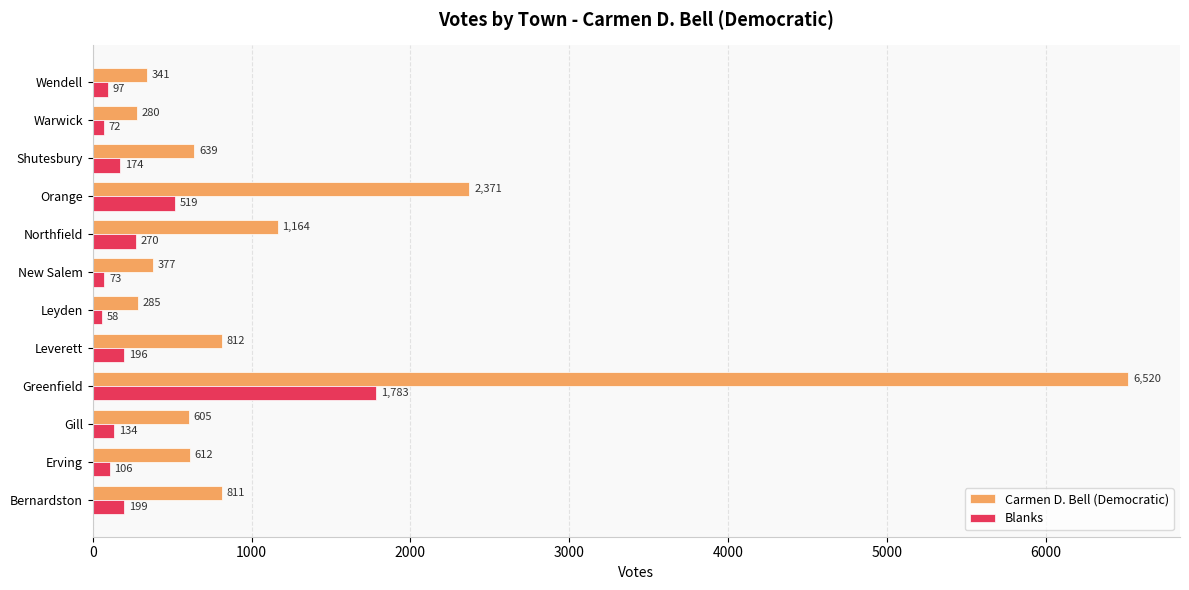

At which category is the sum across all series the highest?

Greenfield